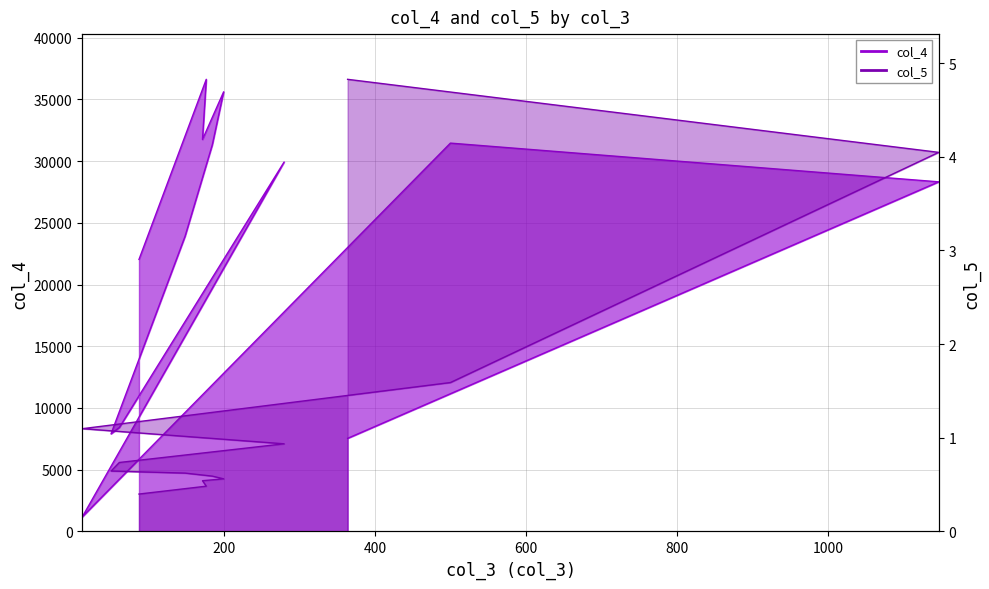

Does the chart have visible grid lines?

Yes